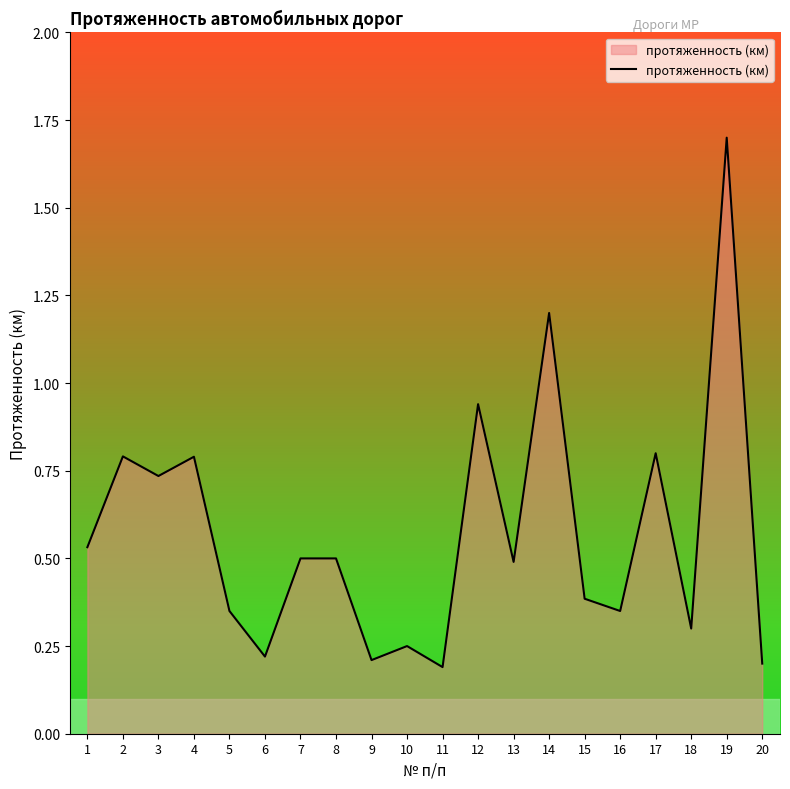

Is it true that the value at 5 is 0.3?

True